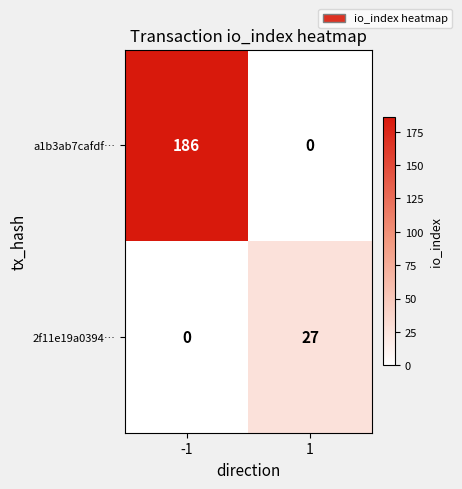

What is the approximate value of 2f11e19a0394… at 1?

27